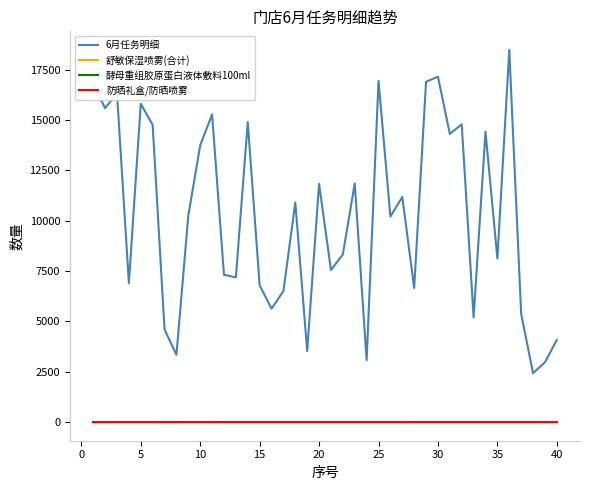

Is this an area chart (filled region under the line)?

No